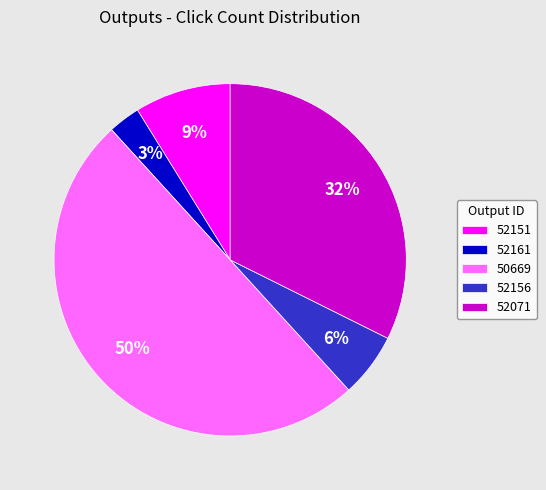

What is the ratio of the value at 52156 to the value at 52161?

2.0